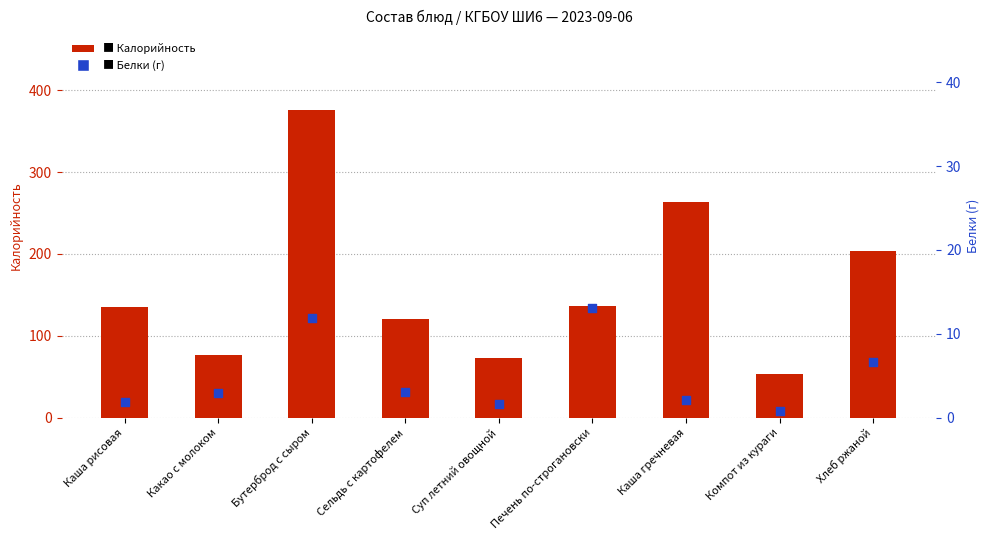

What are all the series names shown in the legend?

Калорийность, Белки (г)